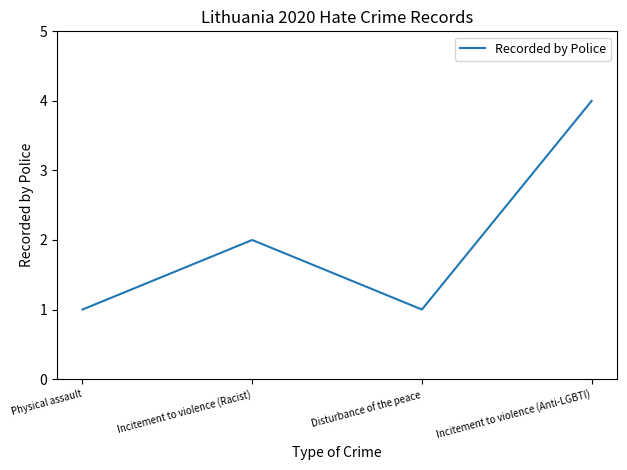

What position from the right is Incitement to violence (Racist)?

3